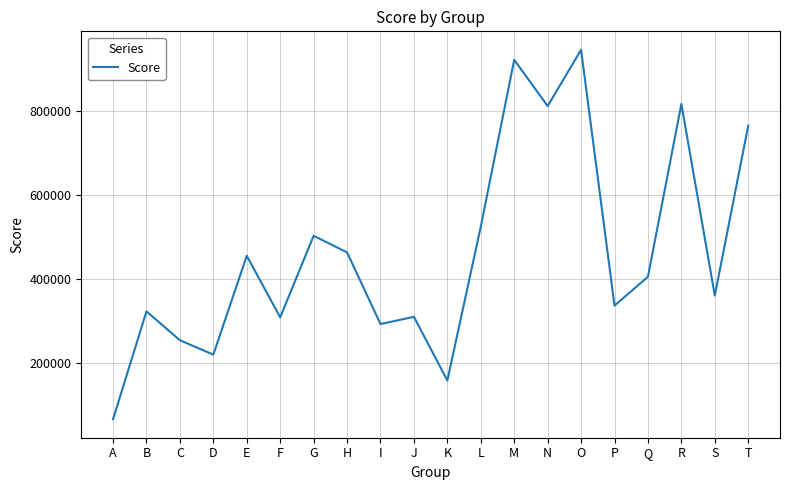

Read the value at E.

454867.2